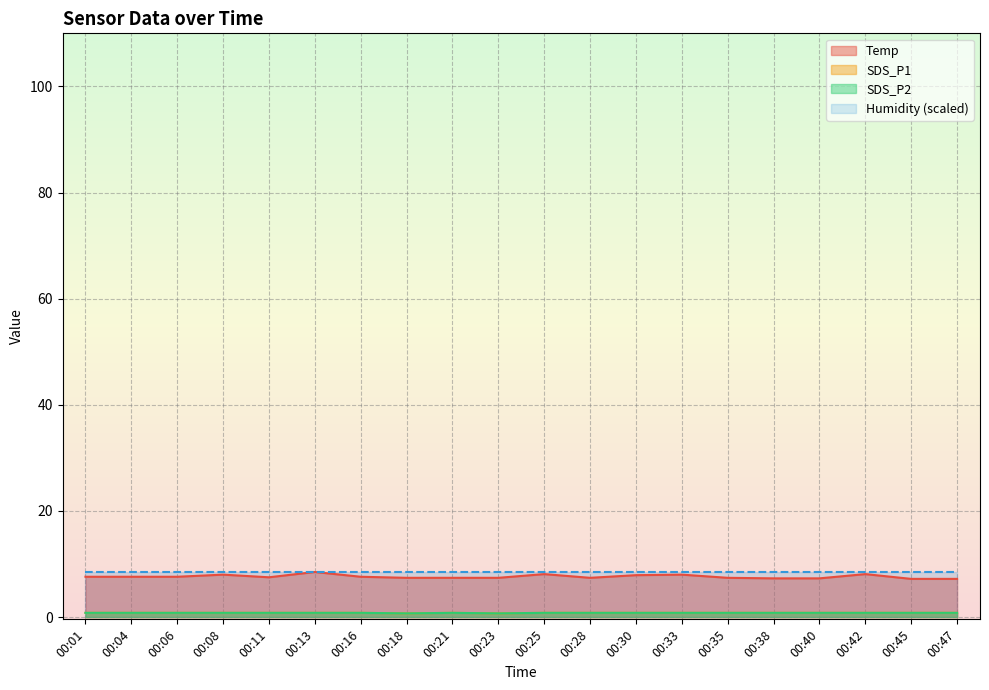

Where is the first local maximum for SDS_P1?

00:21